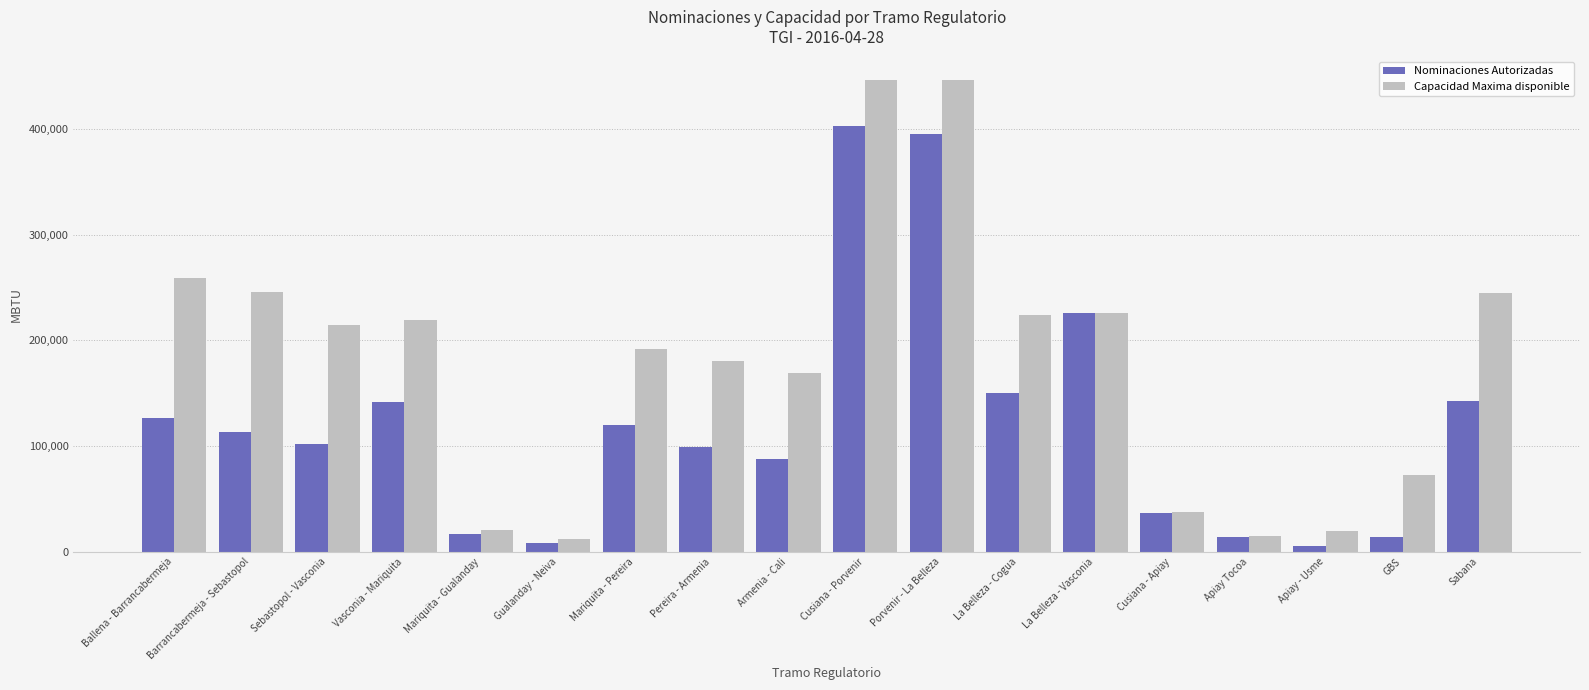

What are all the series names shown in the legend?

Nominaciones Autorizadas, Capacidad Maxima disponible